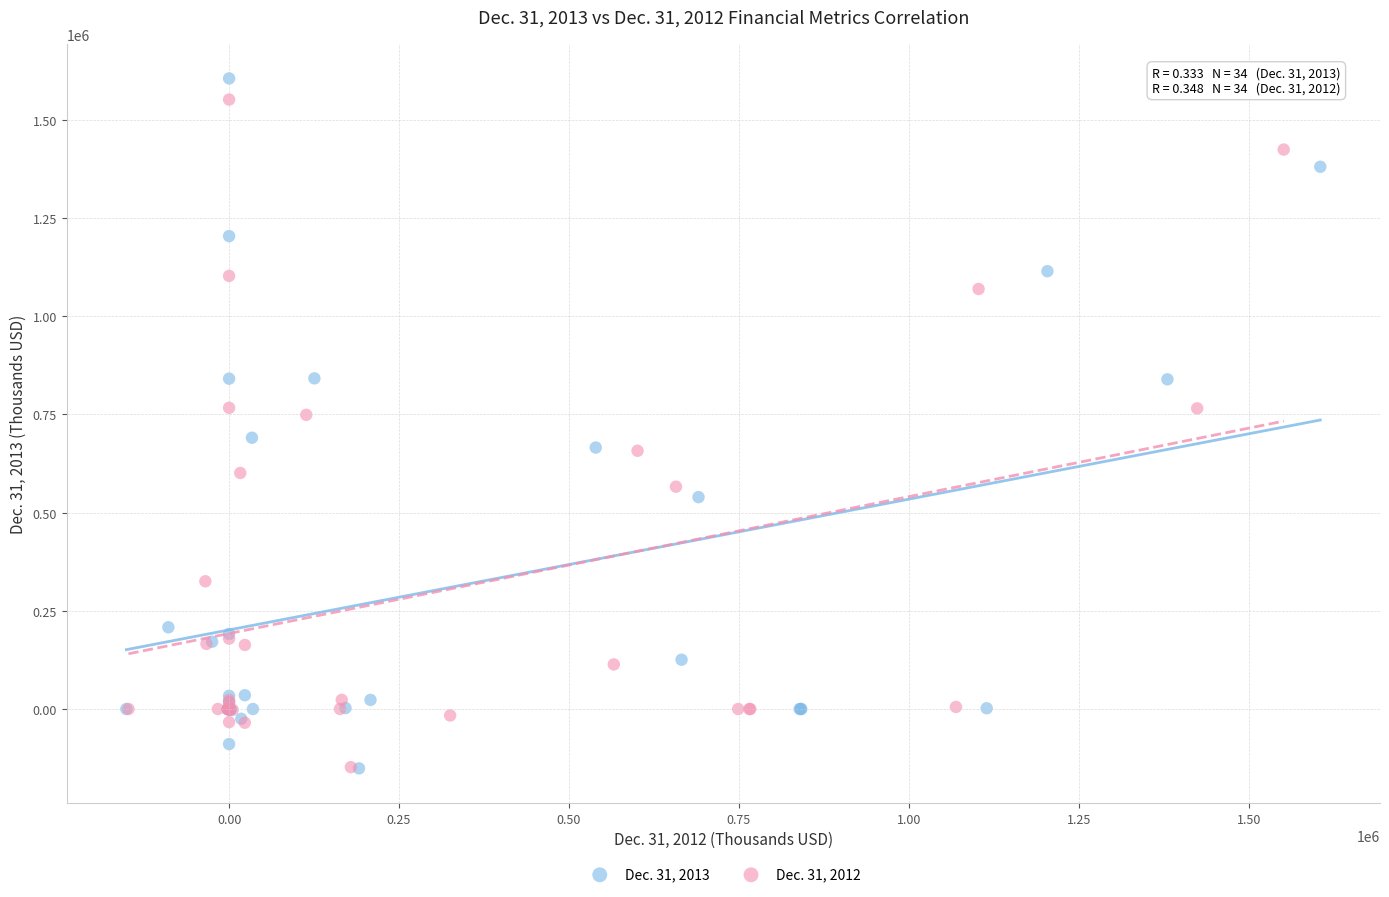

Which series has the widest spread of Y values?

Dec. 31, 2013